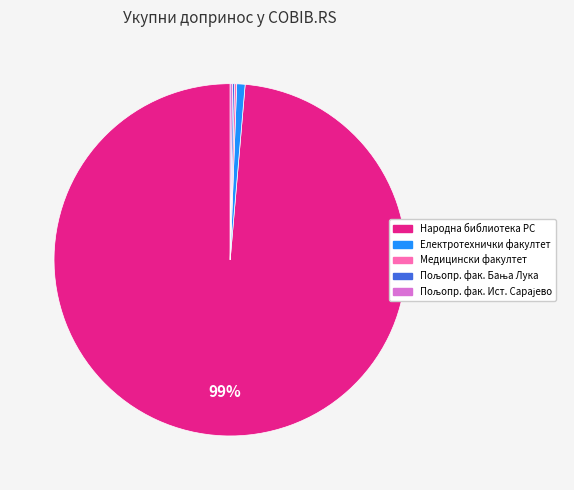

To the nearest percent, what is the average slice percentage?

20%